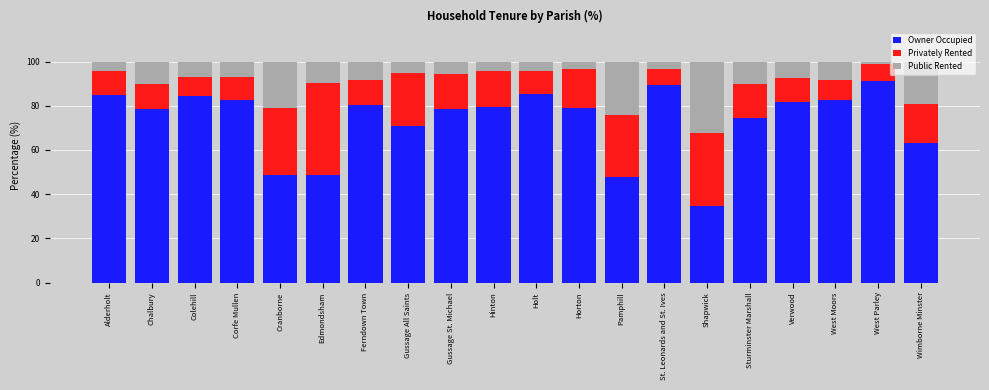

True or false: Owner Occupied has a value of 77.2 at Edmondsham.

False